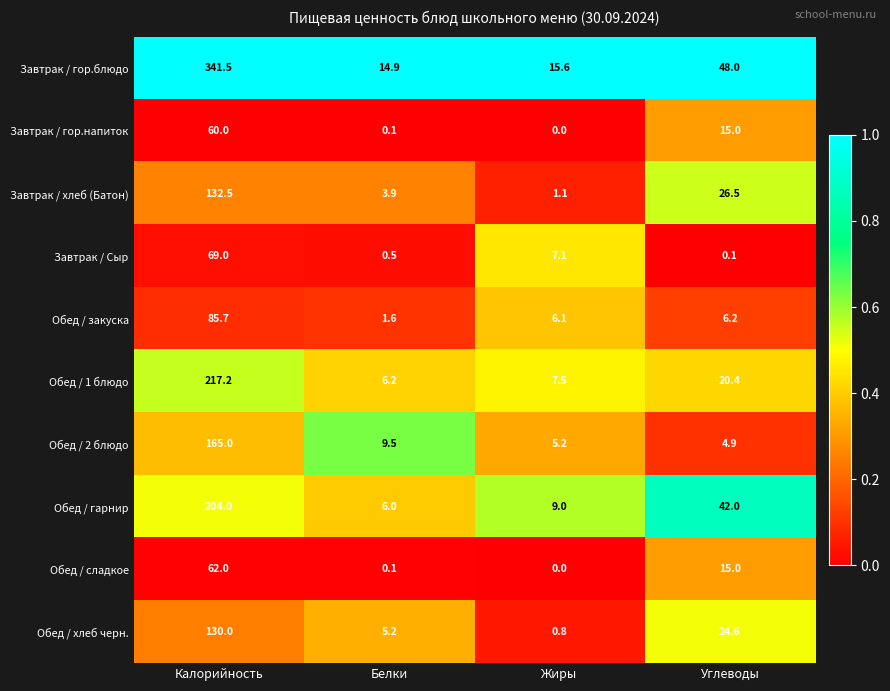

At which label is Обед / гарнир closest to 105?

Углеводы